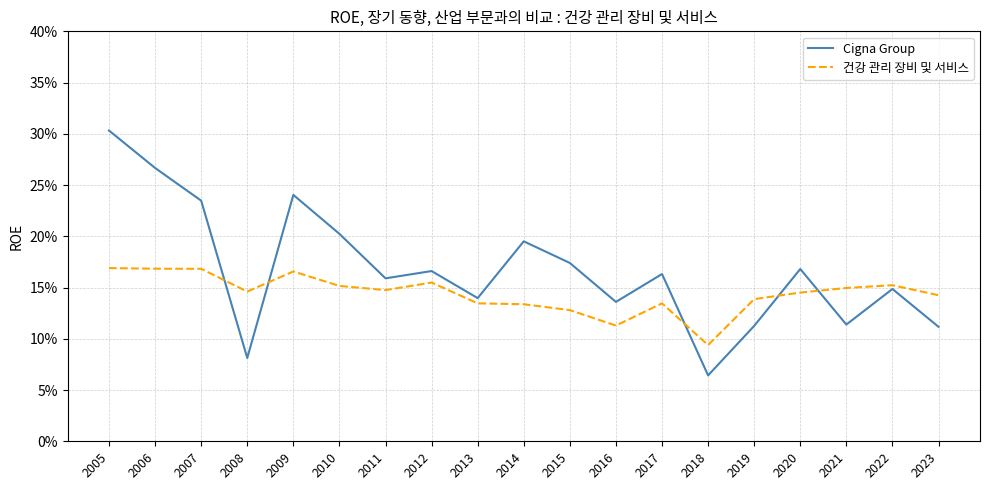

List the series in order of their peak value, highest first.

Cigna Group, 건강 관리 장비 및 서비스